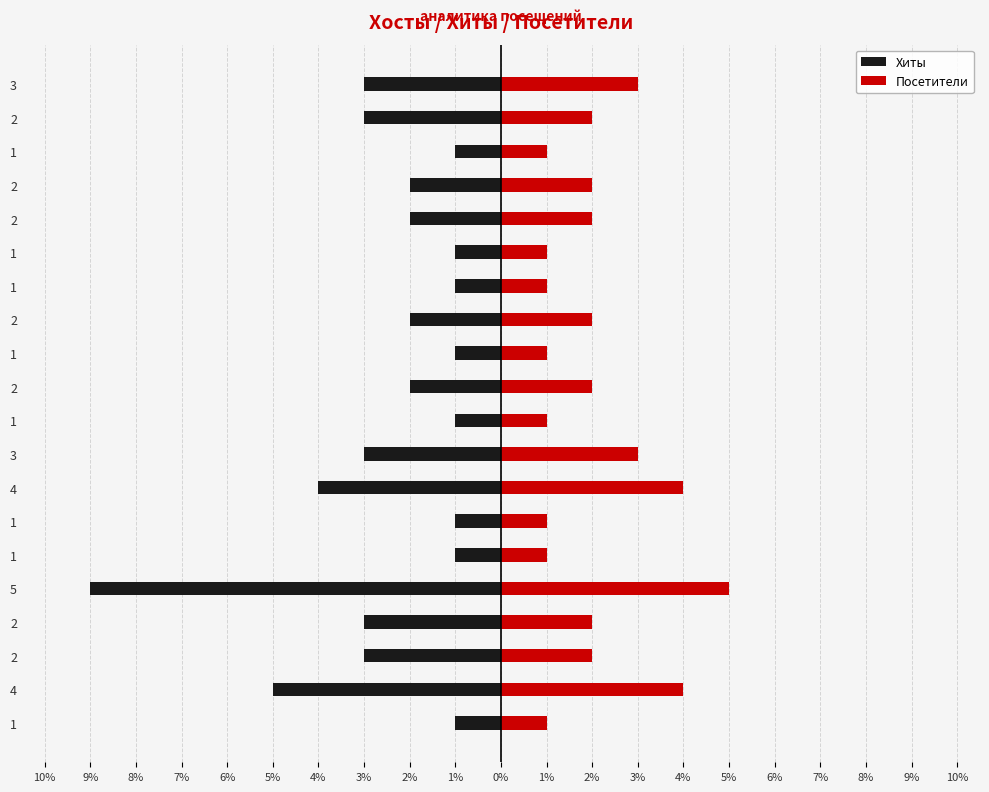

List the series in order of their overall mean, highest first.

Посетители, Хиты